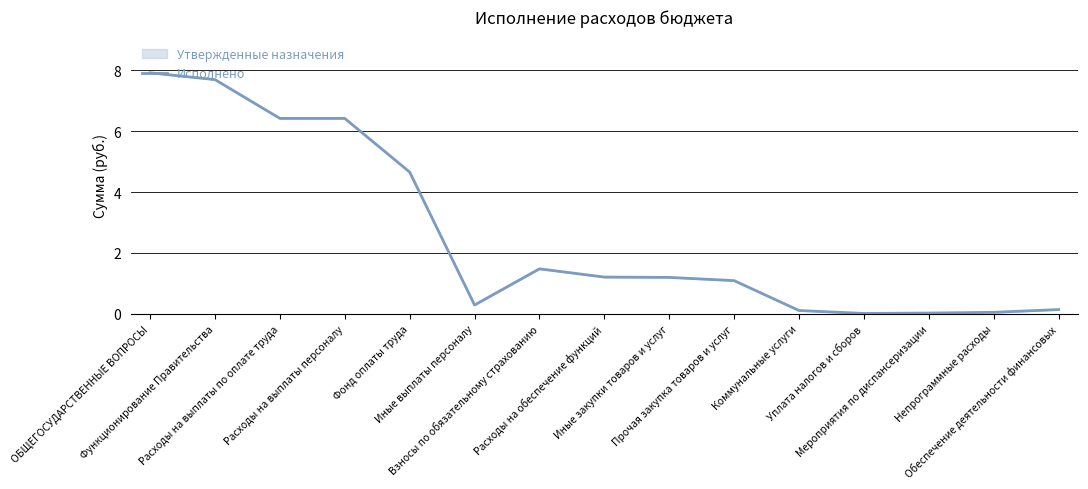

What is the label of the 1st point from the right?

Обеспечение деятельности финансовых